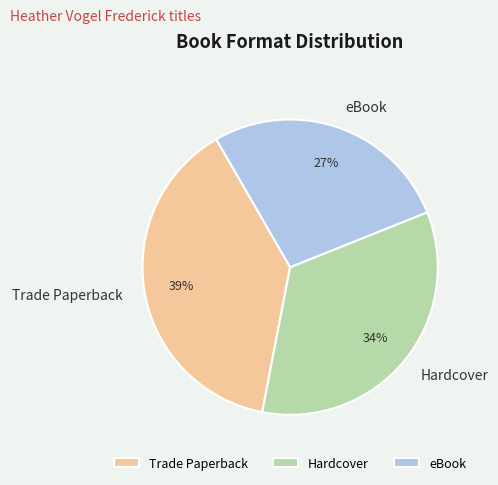

What is the smallest slice in the pie chart?

eBook